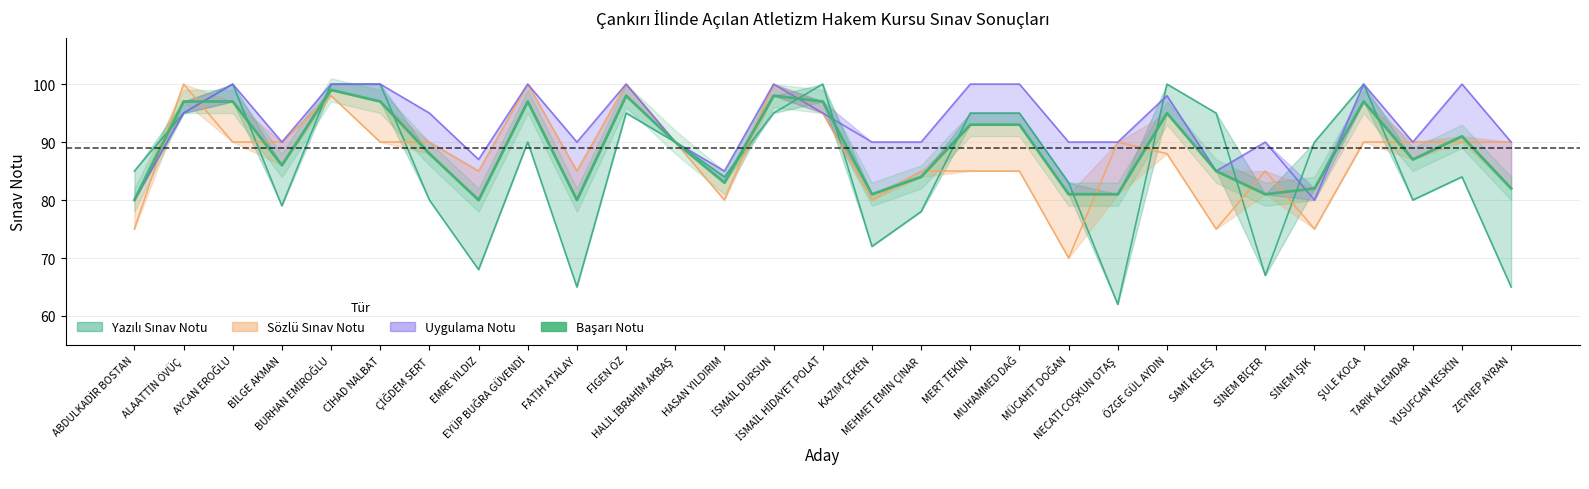

How many data points are less than 88?

14